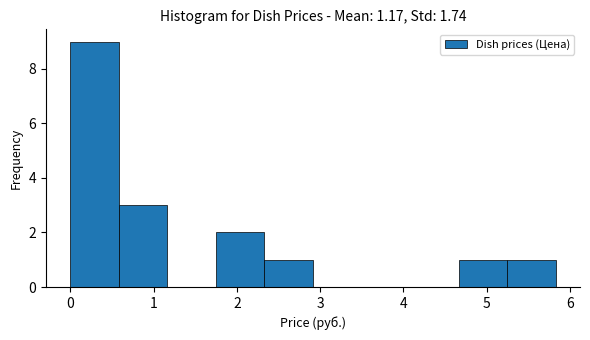

Over which range of the x-axis is the bar tallest?

0.0 to 0.6